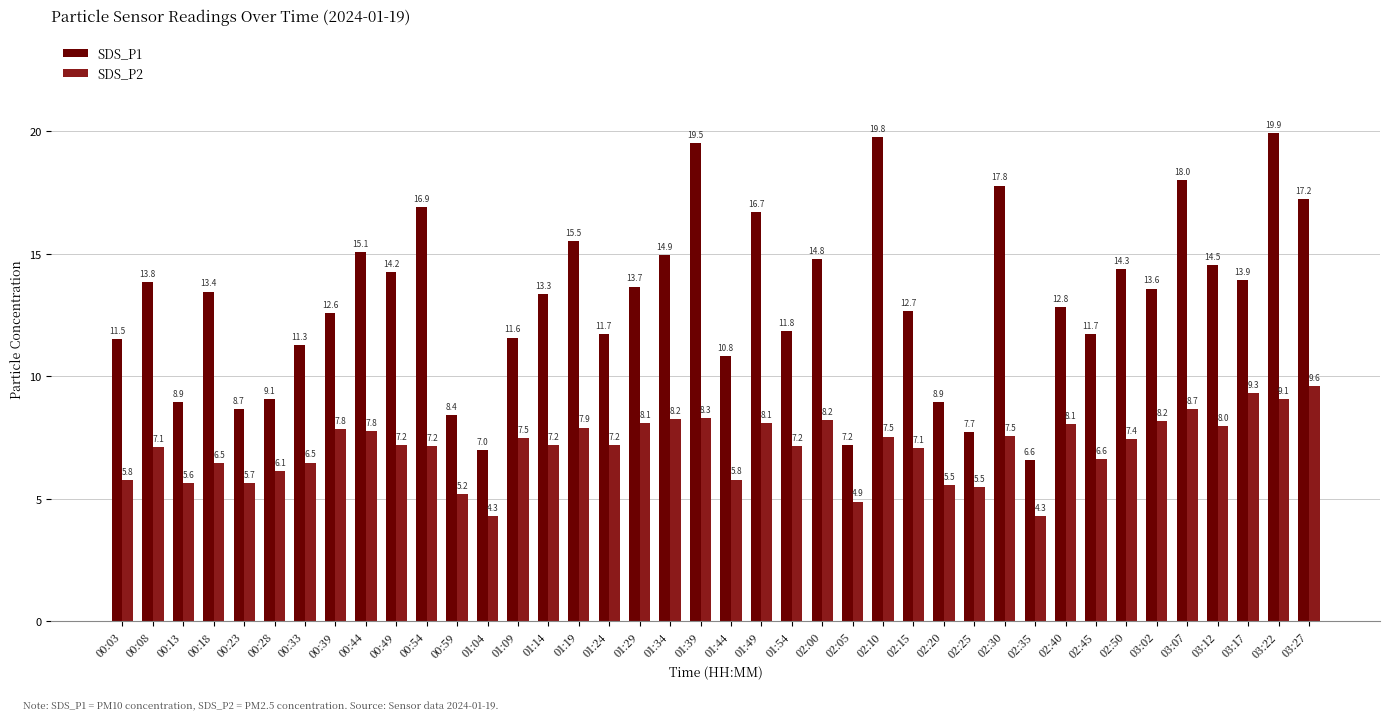

What is the sum of the SDS_P1 values at 03:17 and 03:07?

31.9